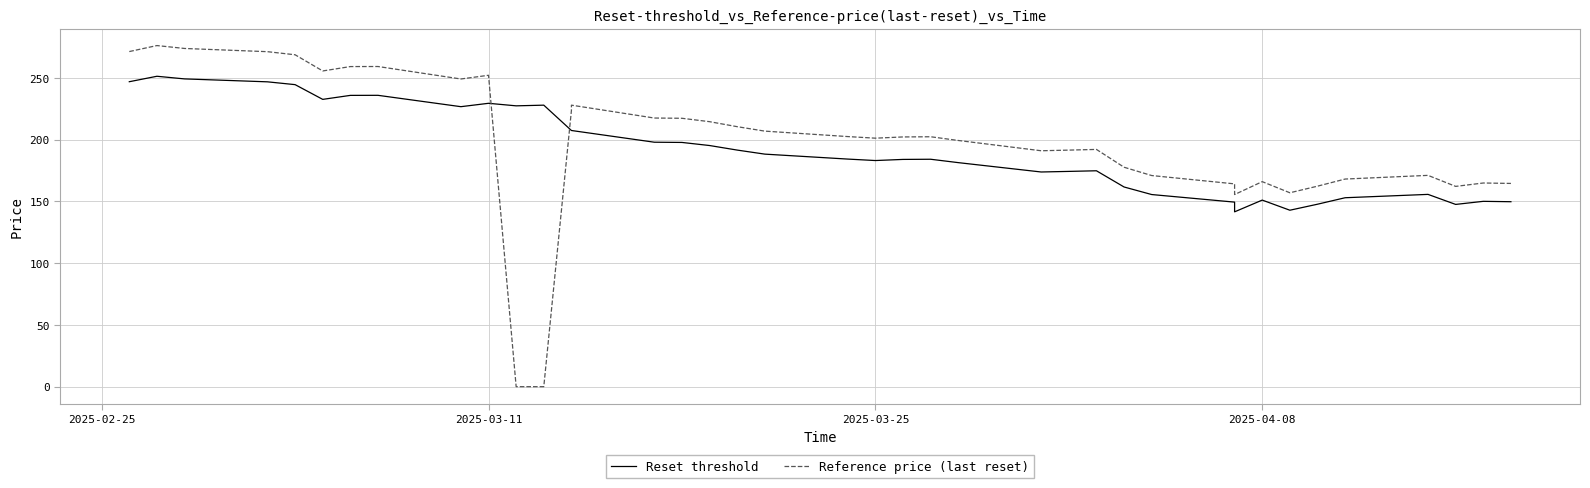

Which series ends up on top after the final intersection of Reset threshold and Reference price (last reset)?

Reference price (last reset)